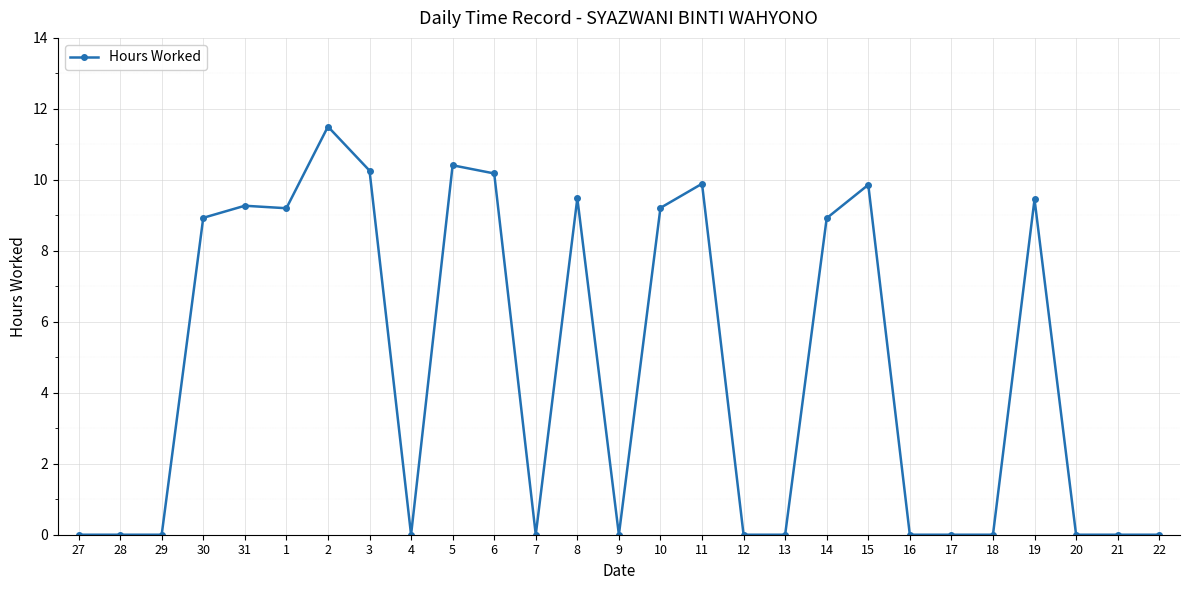

True or false: the data has more than 2 interior local peaks.

True